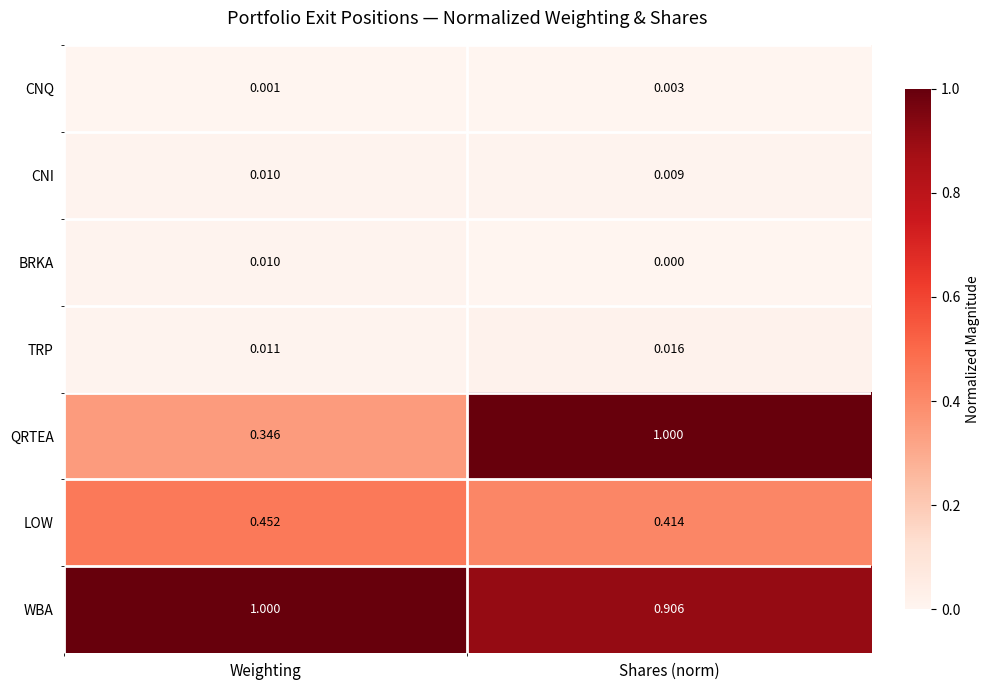

What is the total value across all series at Weighting?

1.8